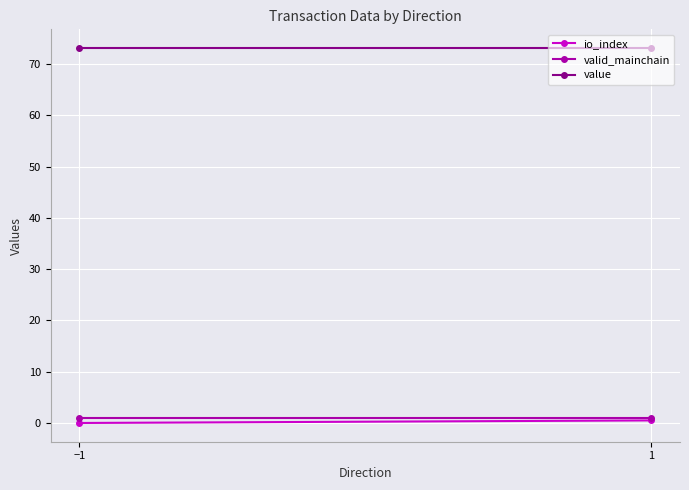

Which has a higher value, −1 or 1?

1